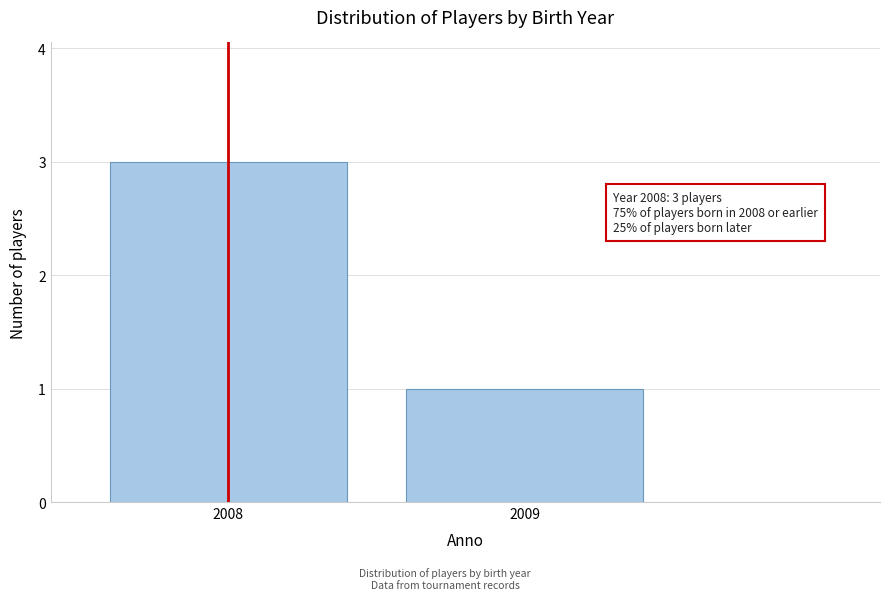

Reading left to right, list all the values displayed in this chart.

2008=3	2009=1